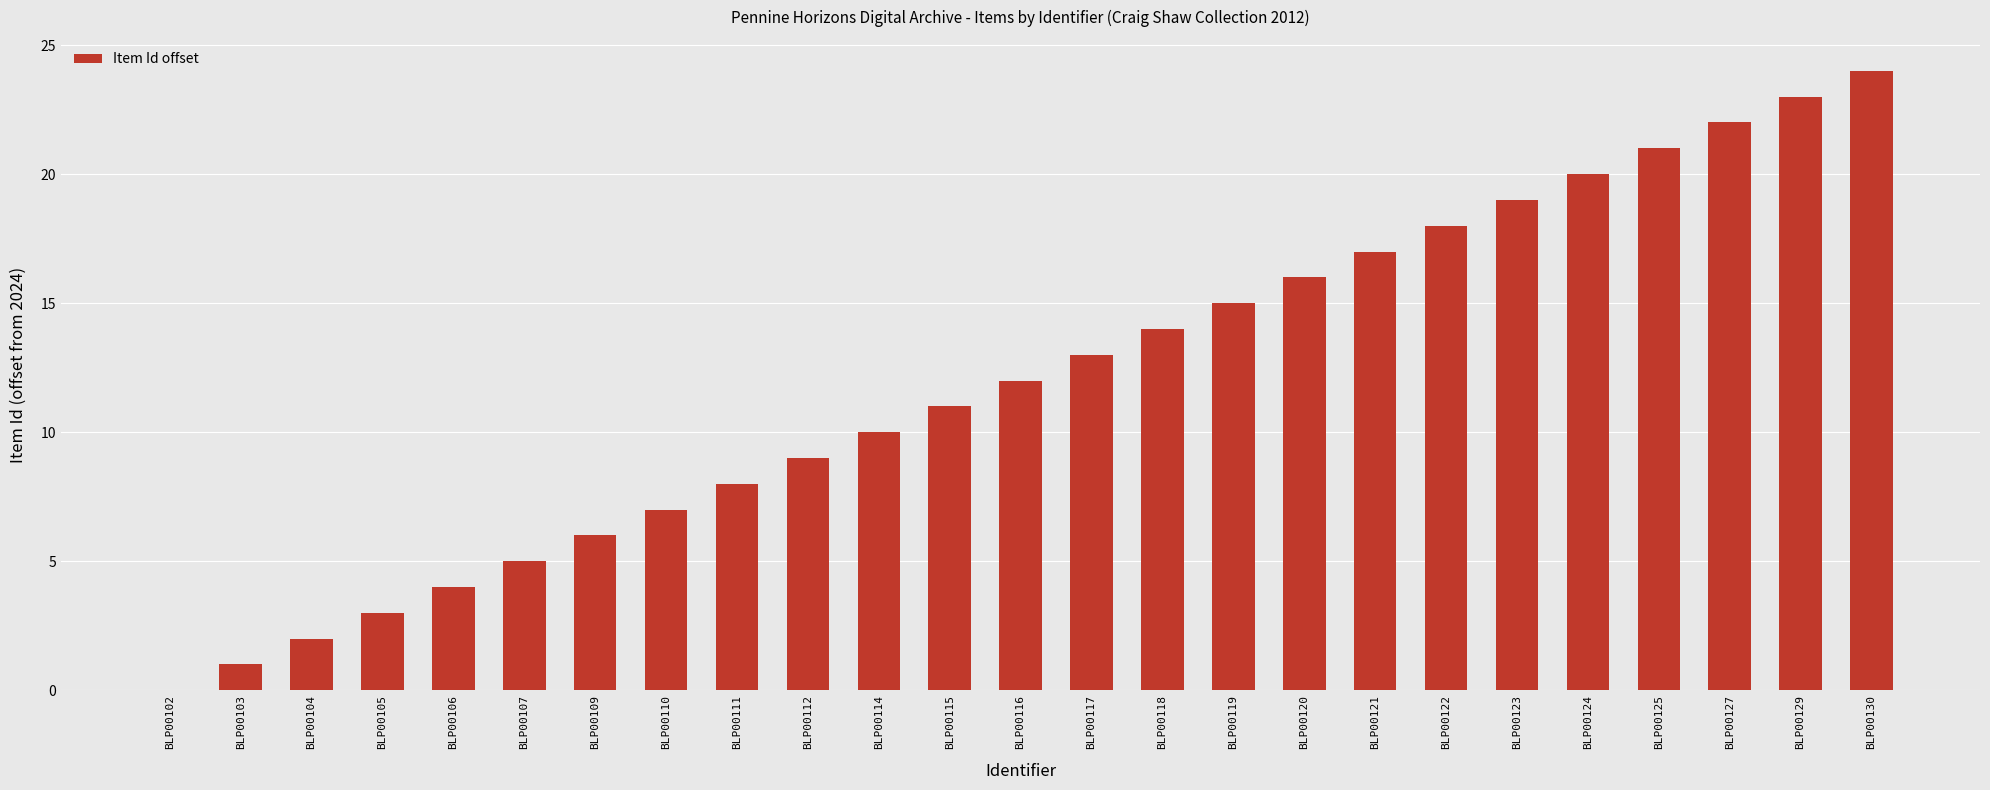

What is the ratio of the value at BLP00115 to the value at BLP00109?

1.8